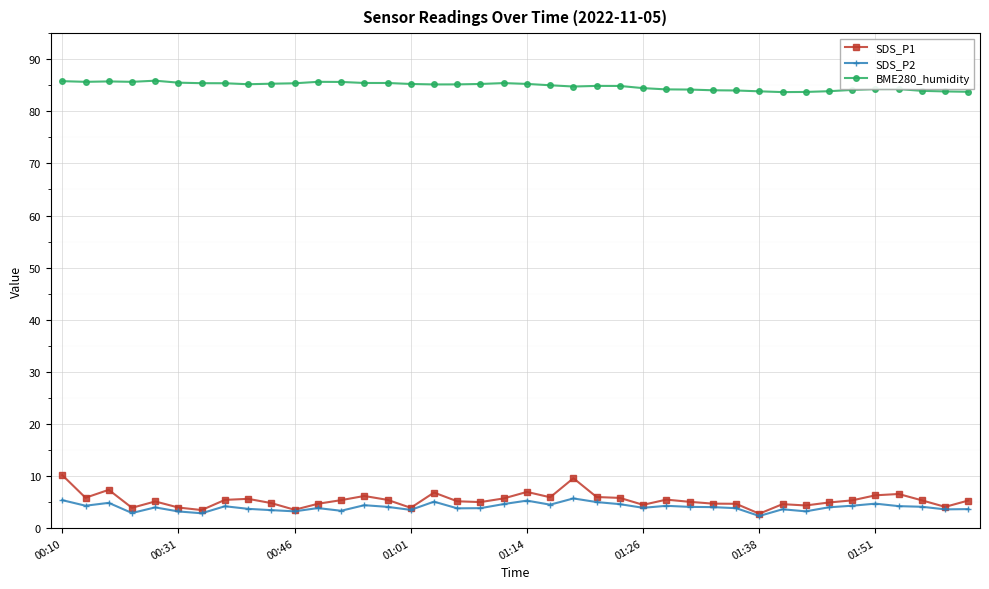

Which series has the largest total across all categories?

BME280_humidity